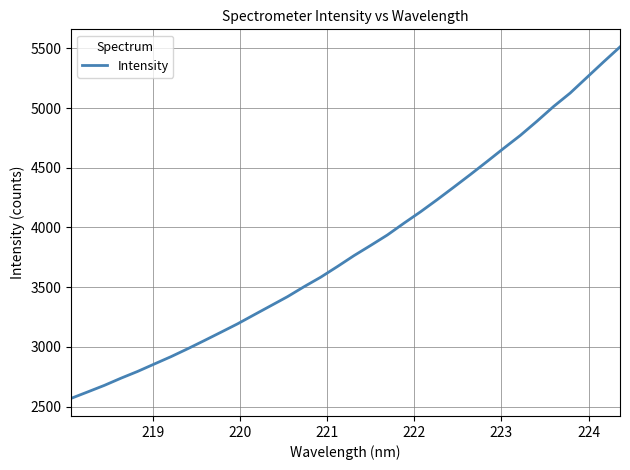

Does the chart have visible grid lines?

Yes